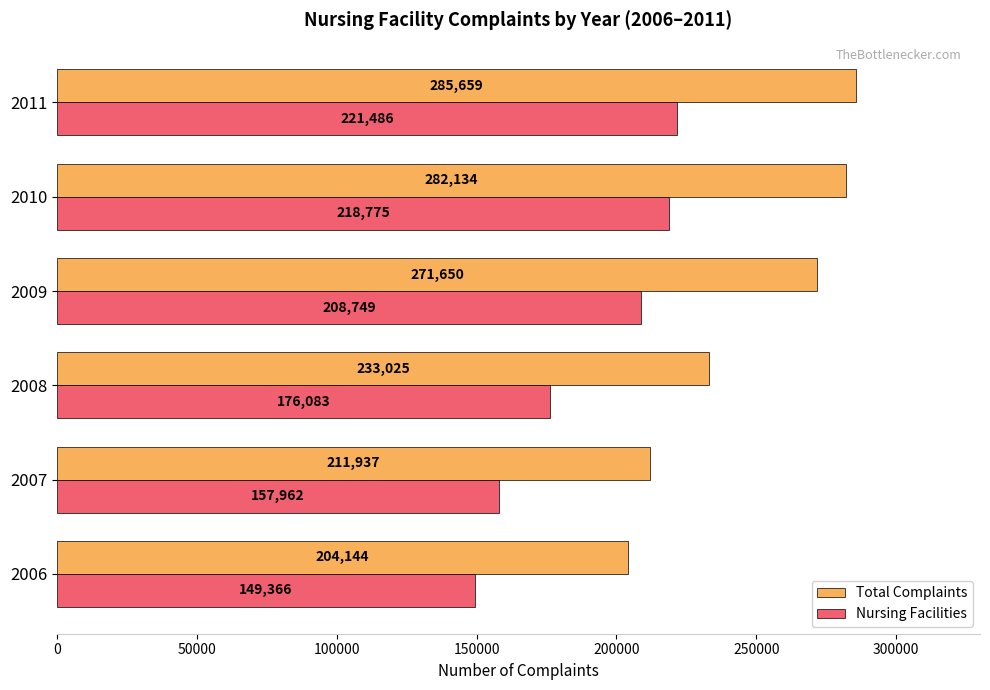

What is the average value of the Total Complaints series?

248092